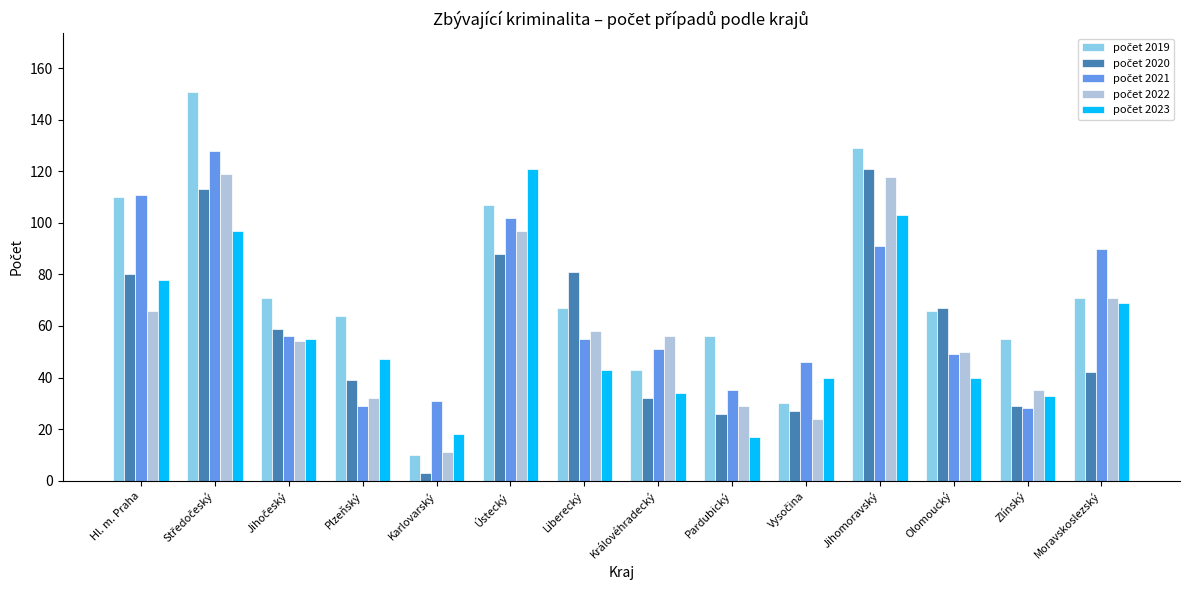

How many bars are there in total?

70